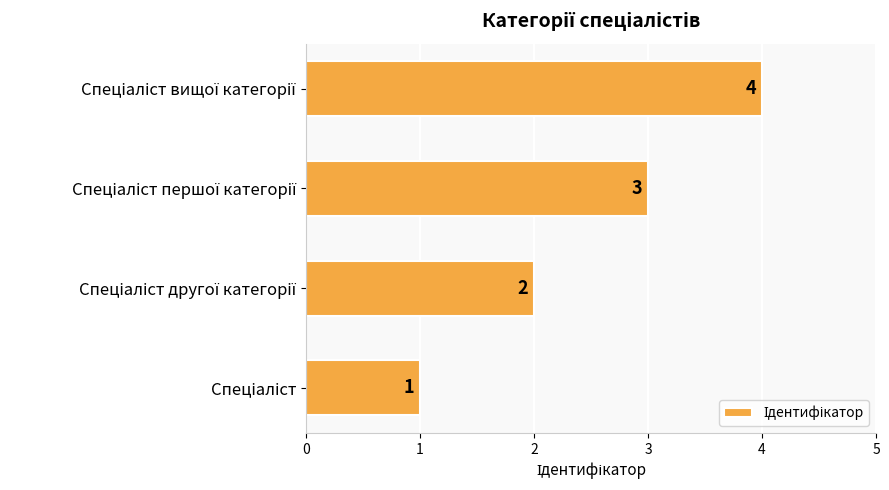

What is the greatest value displayed?

4